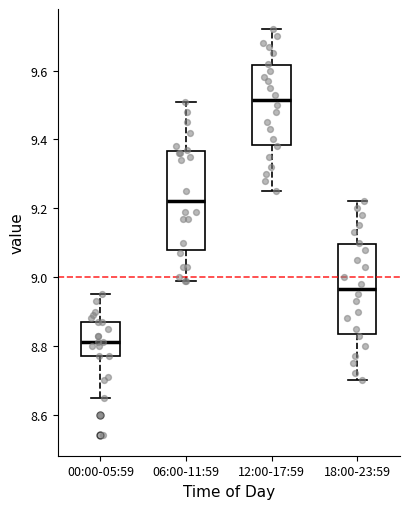

Reading left to right, transcribe this box plot: for each box, give where its median line is, the range the box spans, and where its two whiskers end, as read against the y-axis. The values are not printed on the chart, so give them approximately, as read against the axis.

00:00-05:59: median 8.82, box 8.78 to 8.88, whiskers 8.66 to 8.96
06:00-11:59: median 9.22, box 9.08 to 9.36, whiskers 9.00 to 9.52
12:00-17:59: median 9.52, box 9.38 to 9.62, whiskers 9.26 to 9.72
18:00-23:59: median 8.96, box 8.84 to 9.10, whiskers 8.70 to 9.22